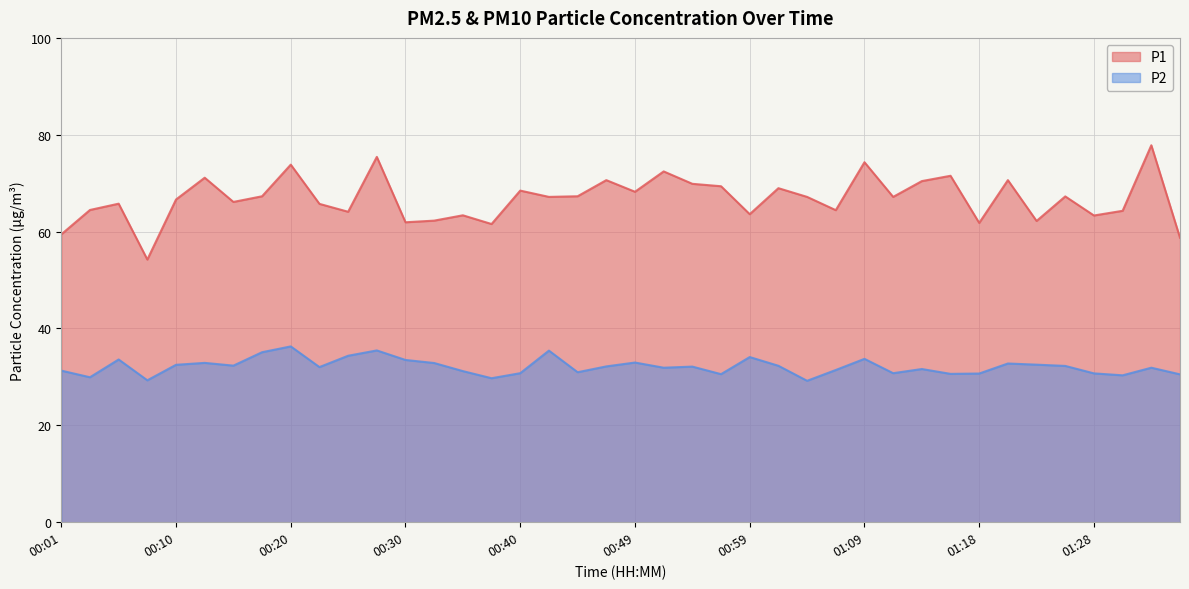

What is the difference between the maximum and minimum values in the P2 series?

7.1